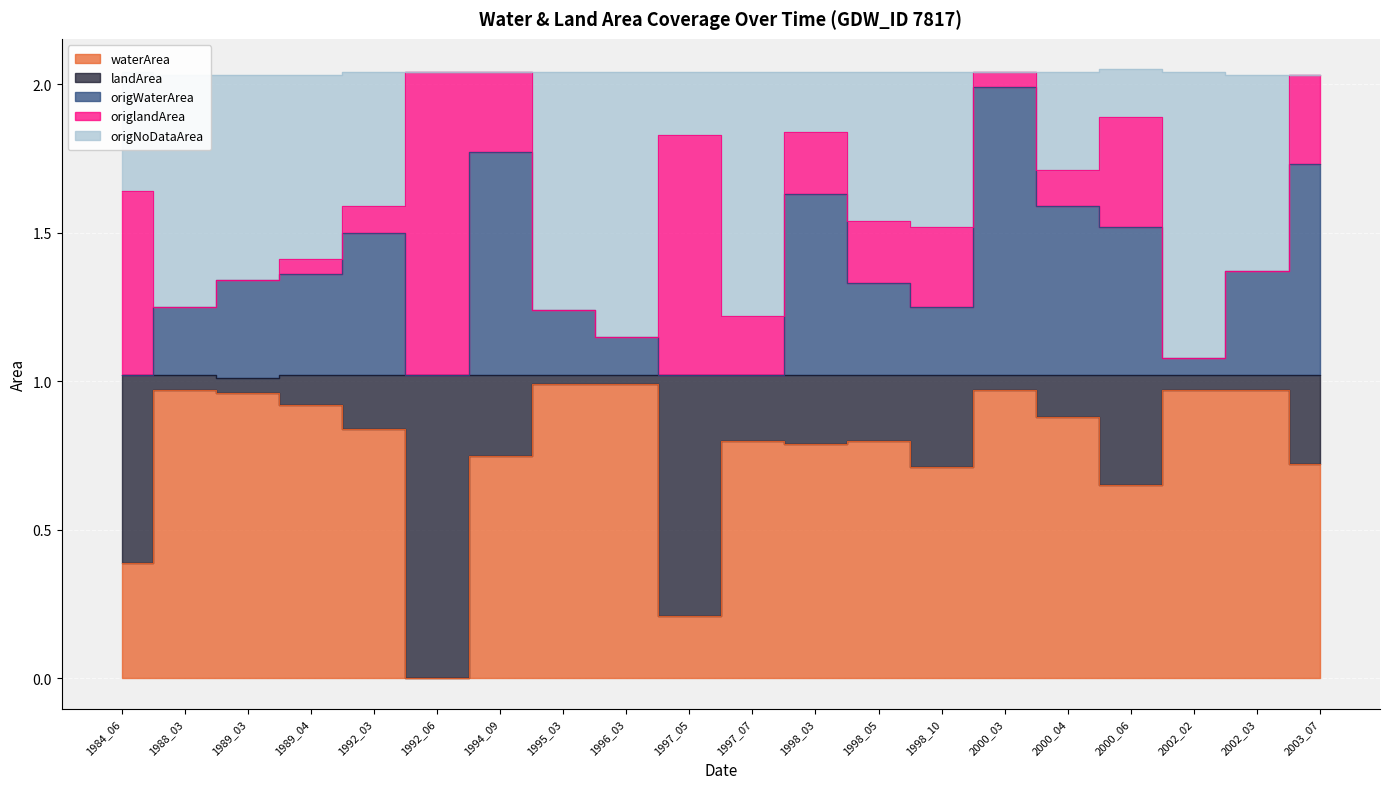

True or false: origWaterArea and waterArea cross at least once.

False